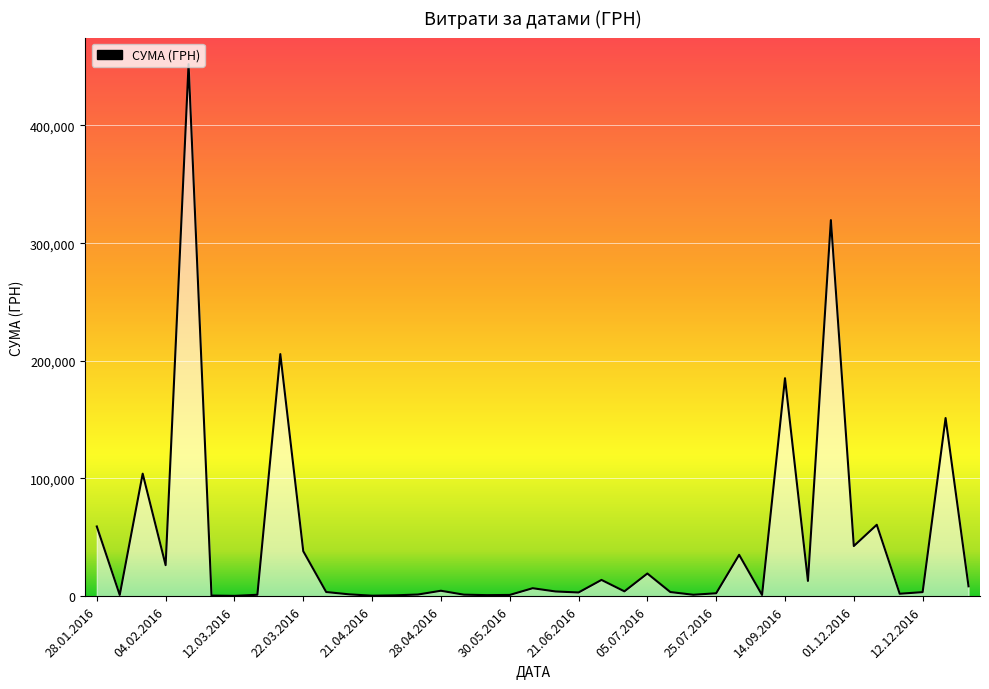

What is the greatest value displayed?

452100.0